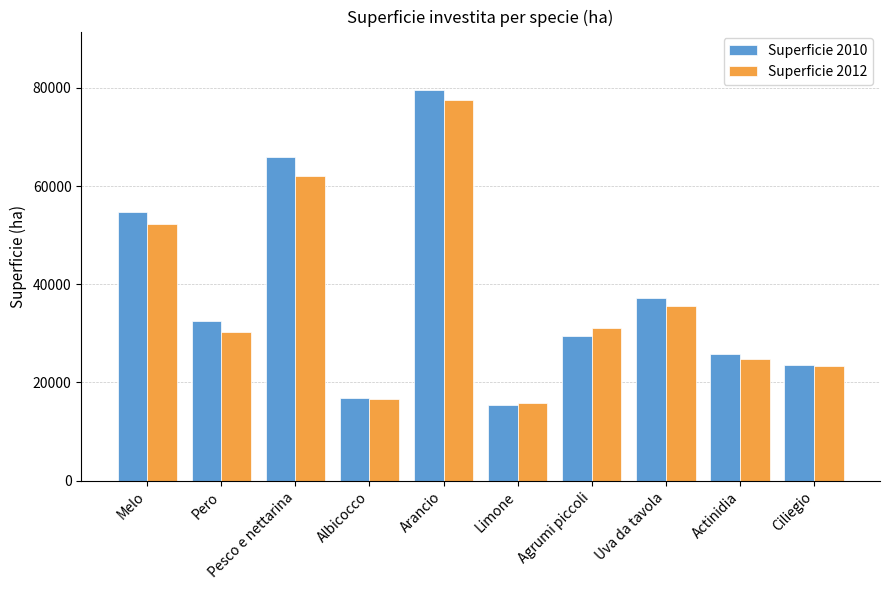

List the series in order of their overall mean, lowest first.

Superficie 2012, Superficie 2010